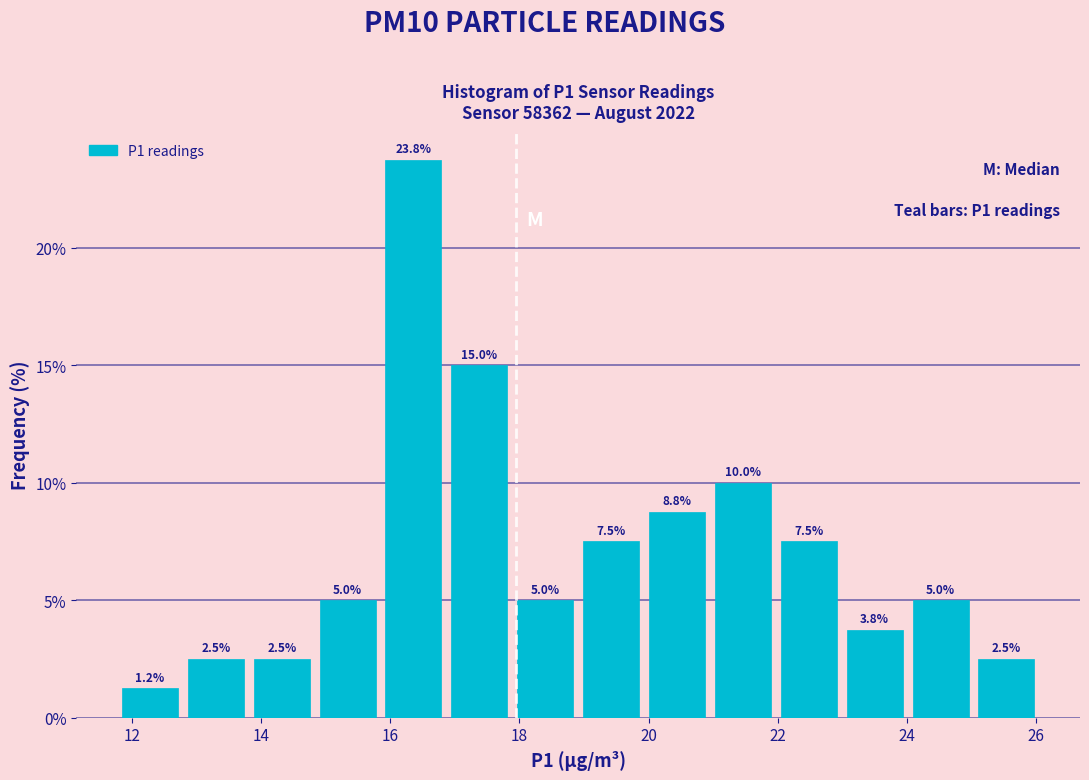

What is the height of the bar covering 16.8 to 17.8 on the x-axis? The bar edges are not printed on the chart, so give them approximately, as read against the axis.

15.0